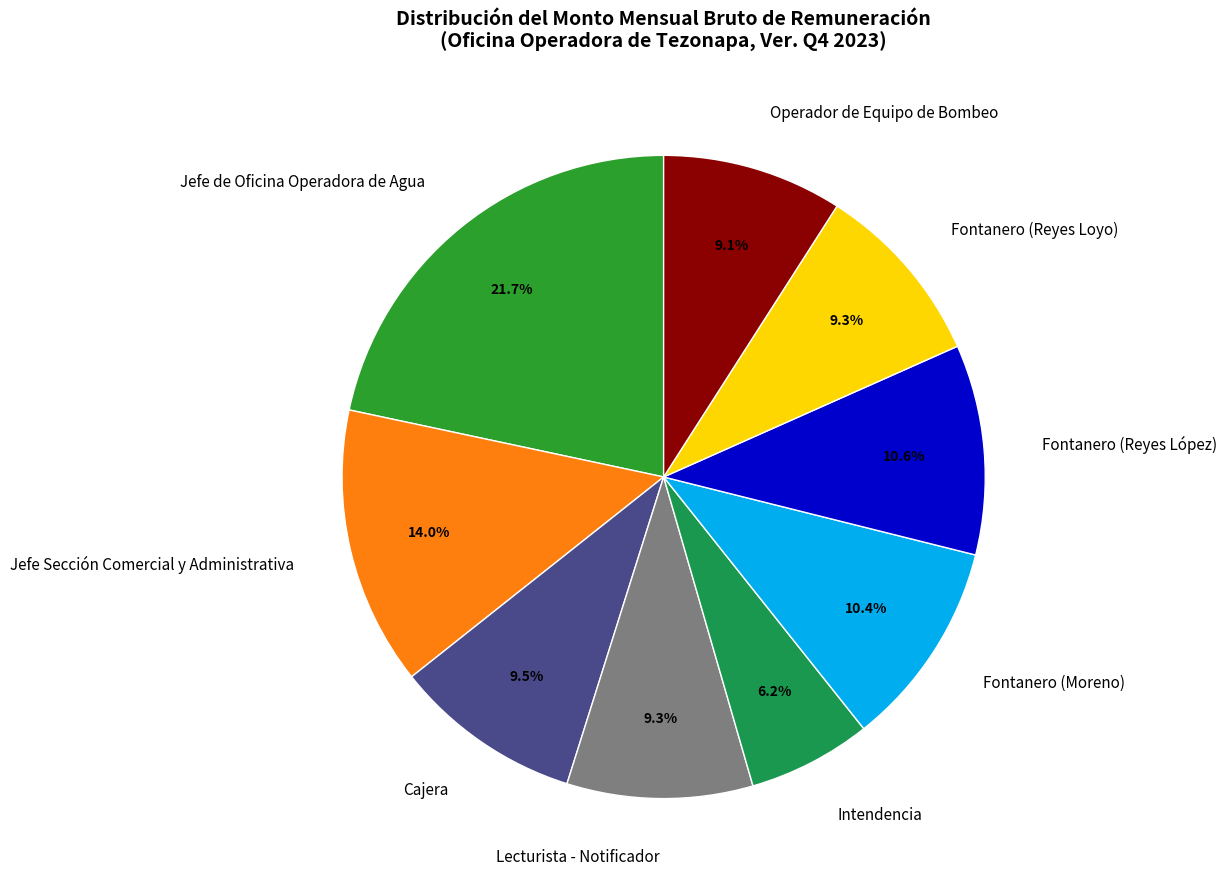

Does Lecturista - Notificador represent more than half of the total?

No